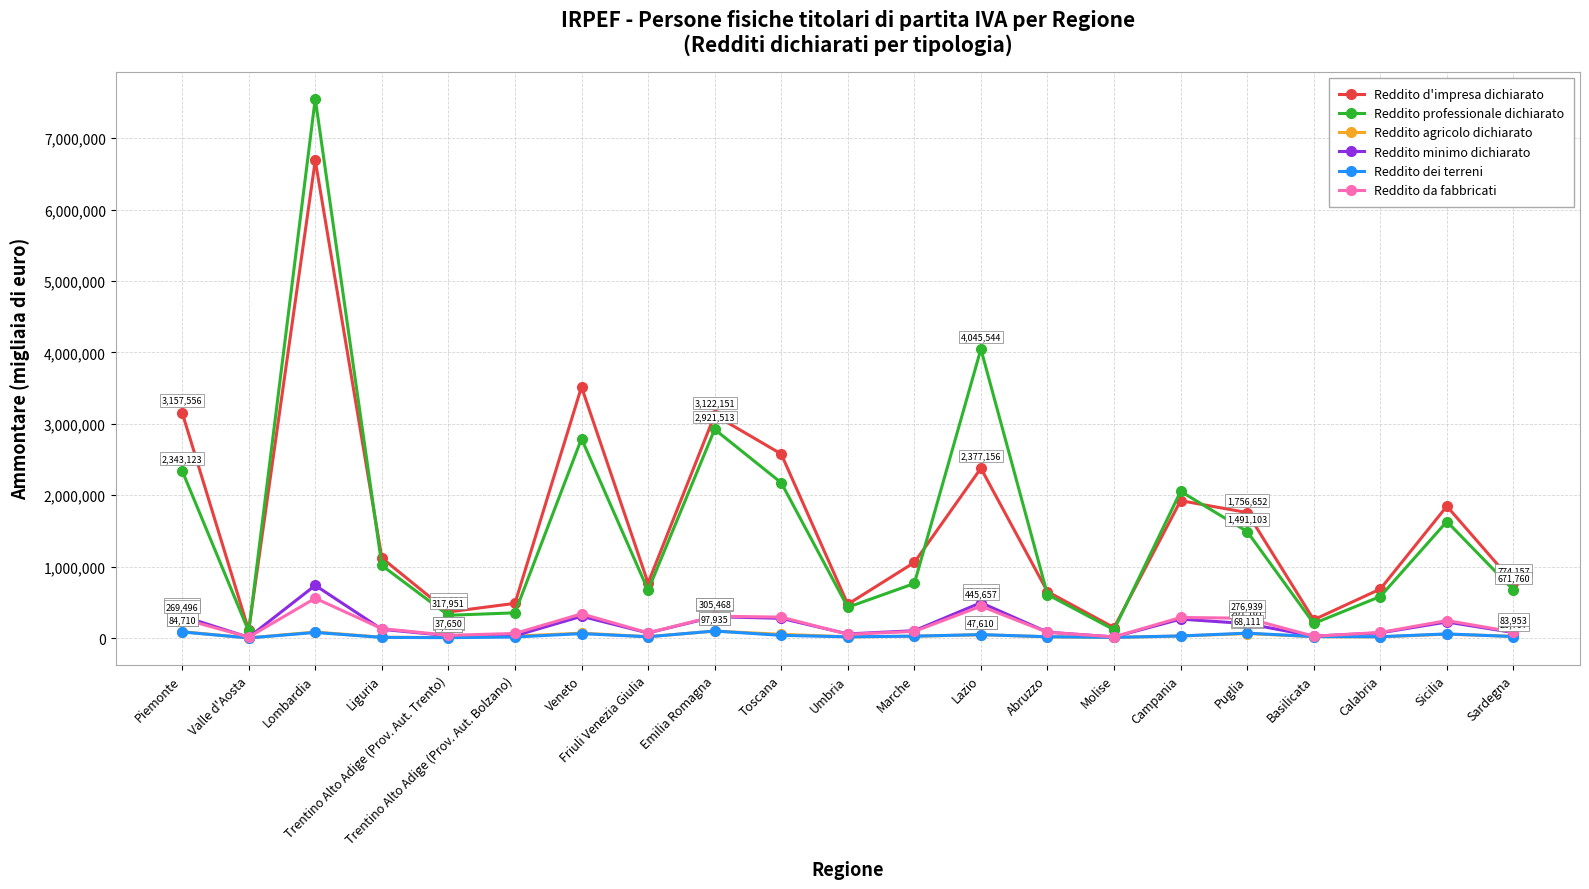

What is the maximum value for Reddito dei terreni?

97935